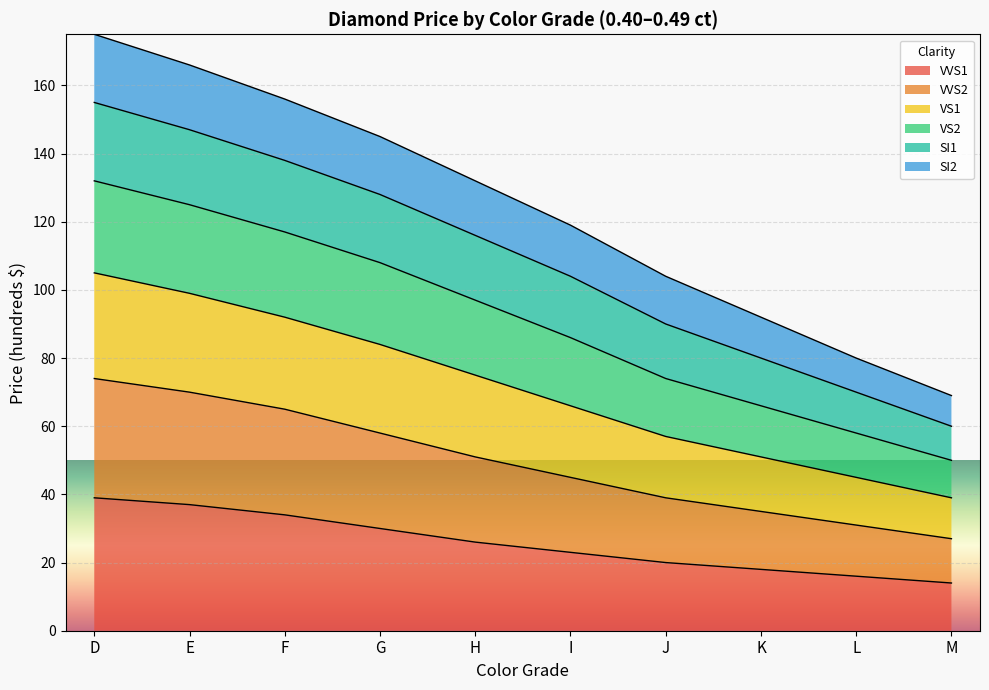

True or false: VVS2 and VS2 intersect in this chart.

False